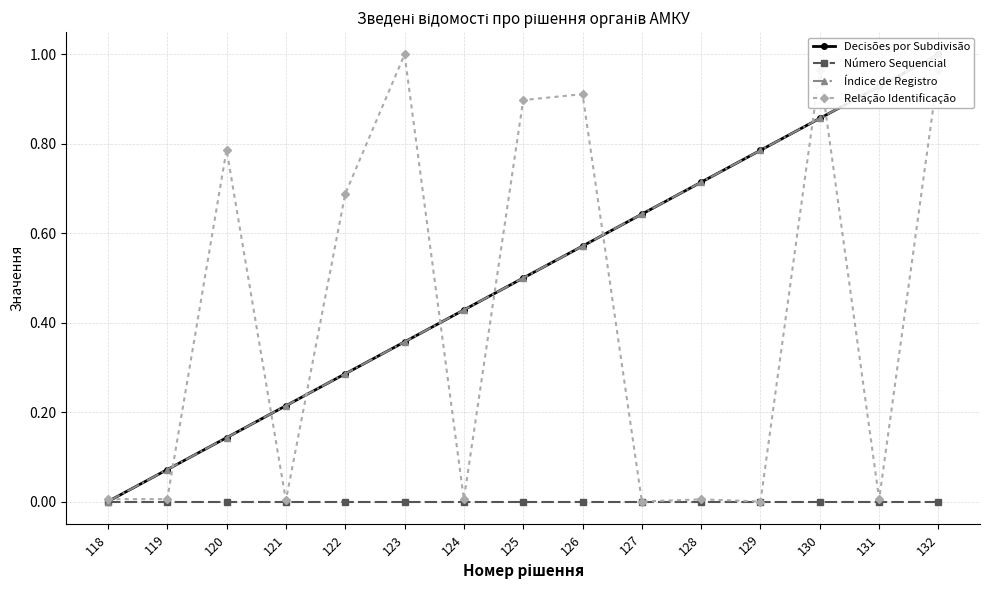

True or false: Índice de Registro and Número Sequencial intersect in this chart.

False